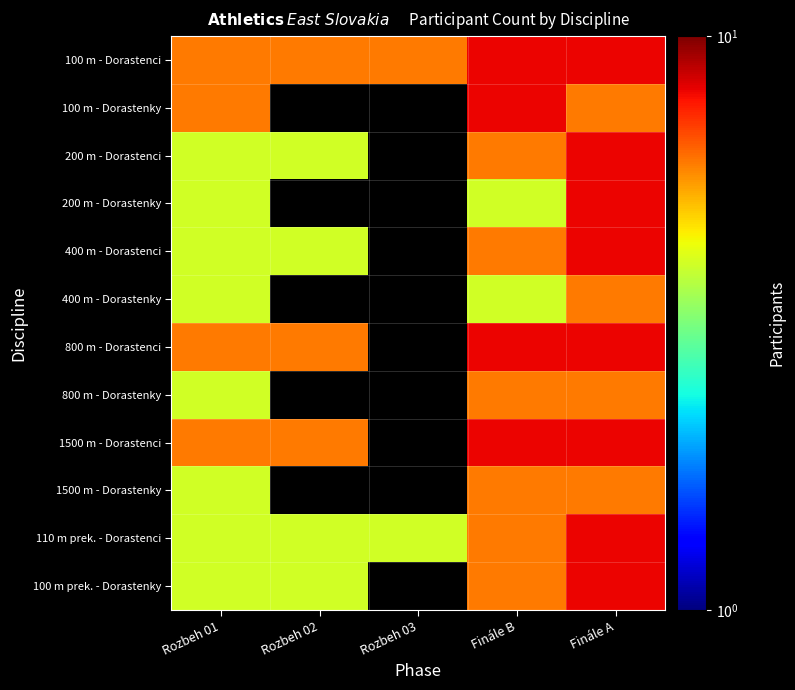

What is the lowest value of the 400 m - Dorastenky series?

4.0